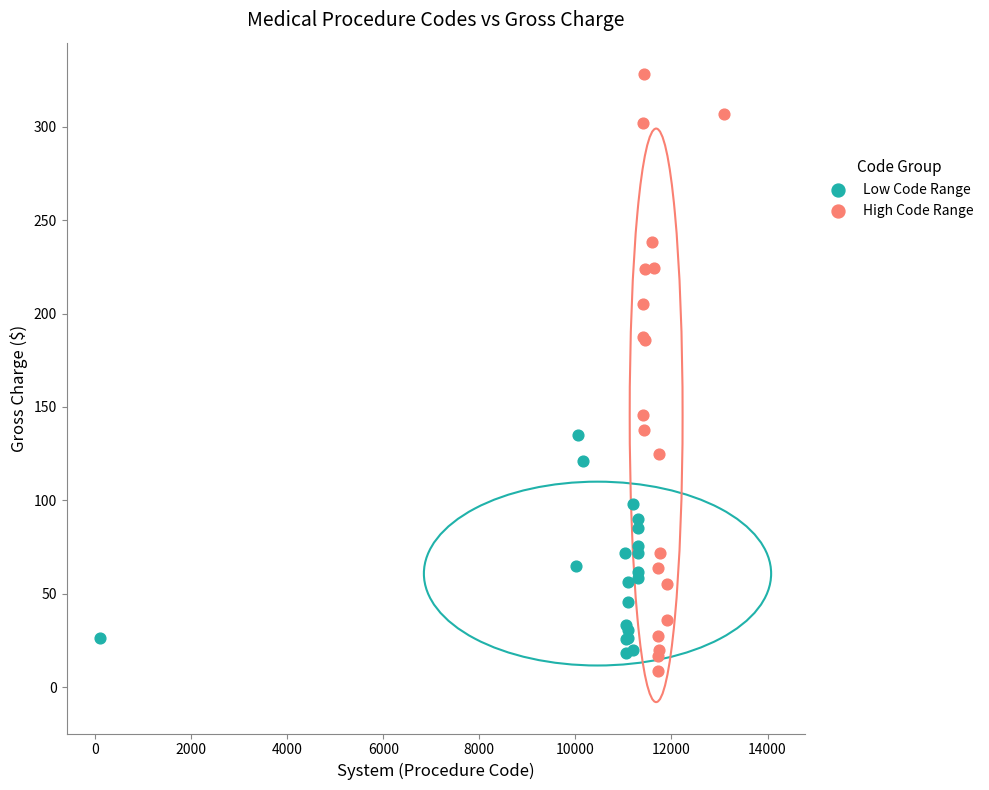

Which series contains the highest Y value?

High Code Range